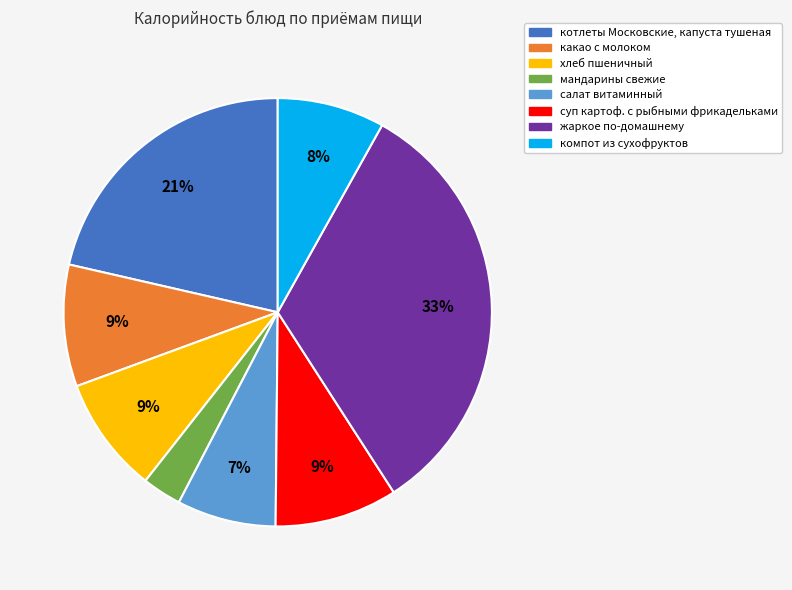

To the nearest percent, what is the difference between the largest and smallest slice percentages?

30%